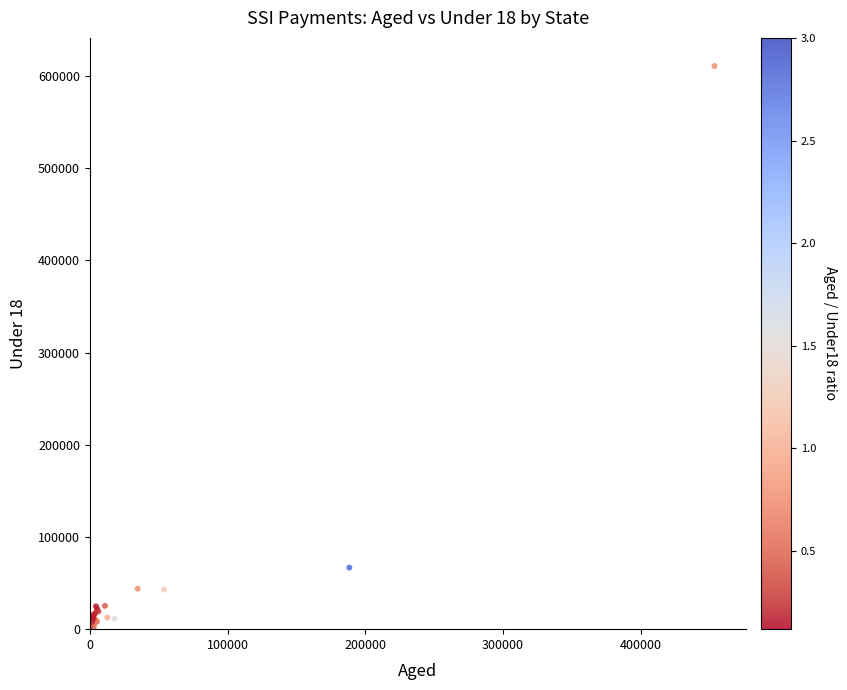

What Y value in the scatter plot is closest to 305701?

66814